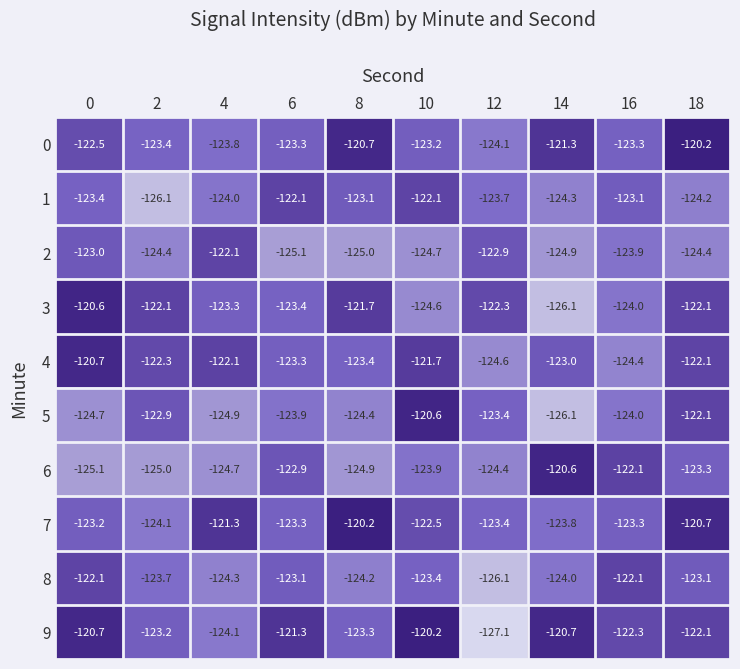

The value of 0 at 0 is -122.5. True or false?

True